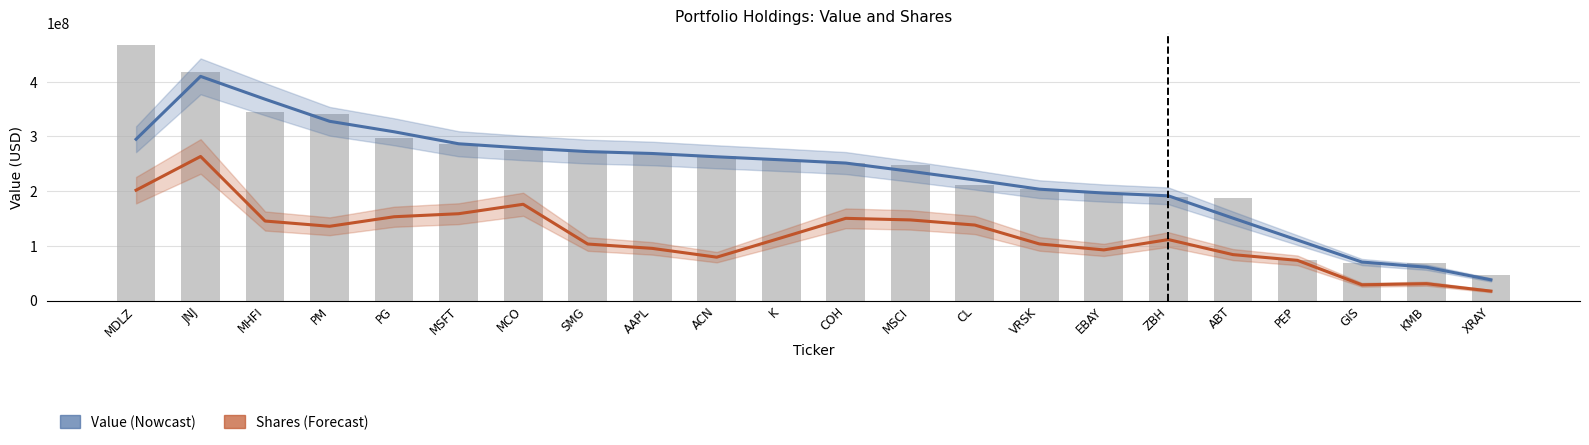

What is the difference between the Shares or principal amount values at MSCI and MSFT?

11350549.0